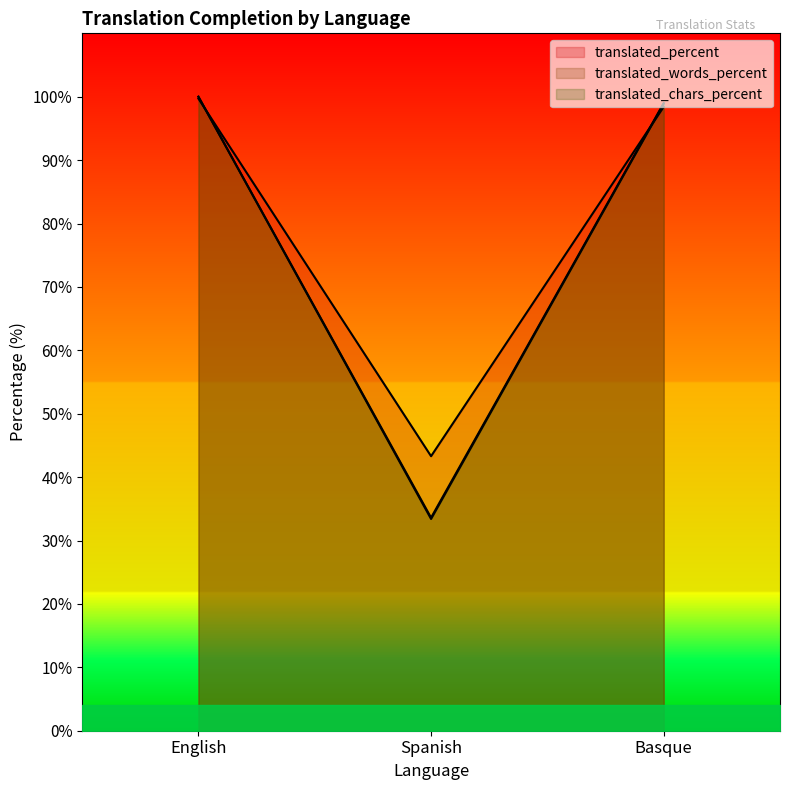

What is the difference between the second highest and minimum values in the translated_words_percent series?

65.4